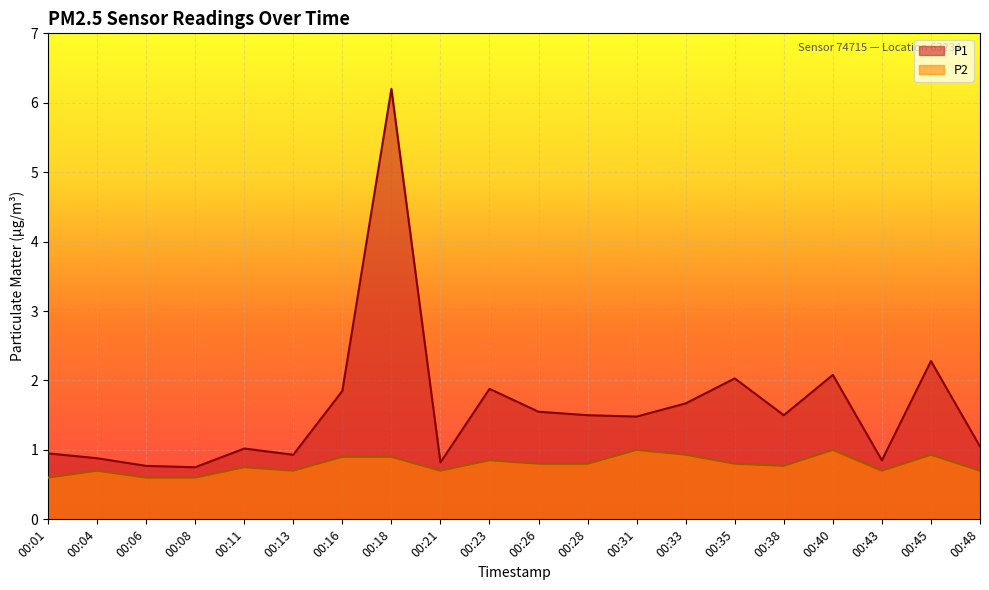

Which series has the largest range (max minus min)?

P1